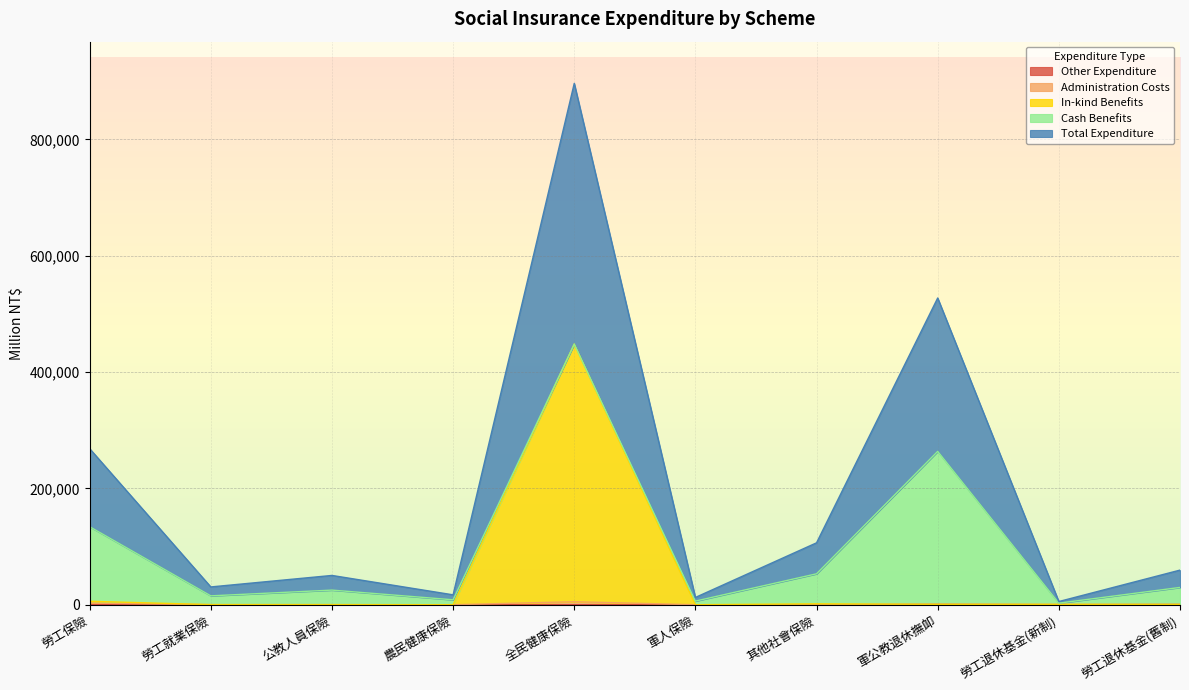

Between 勞工就業保險 and 勞工退休基金(新制), which series saw the biggest shift?

Total Expenditure